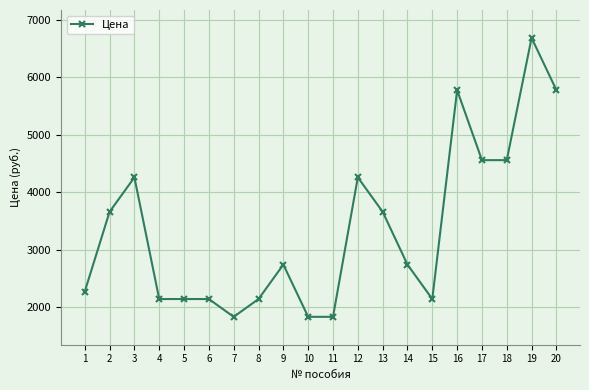

At which category does the data reach its first local peak?

3